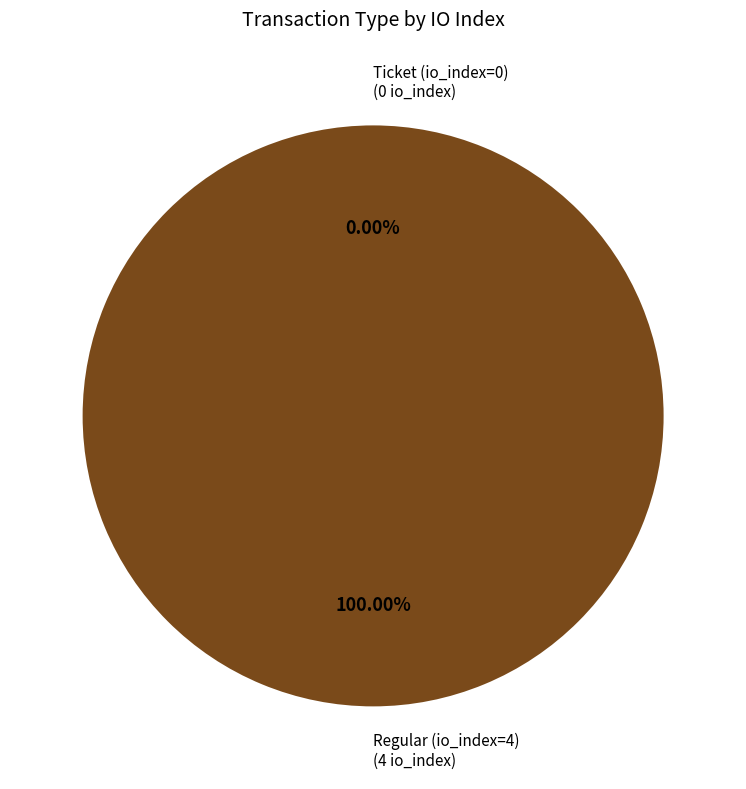

How many segments does this pie chart have?

2